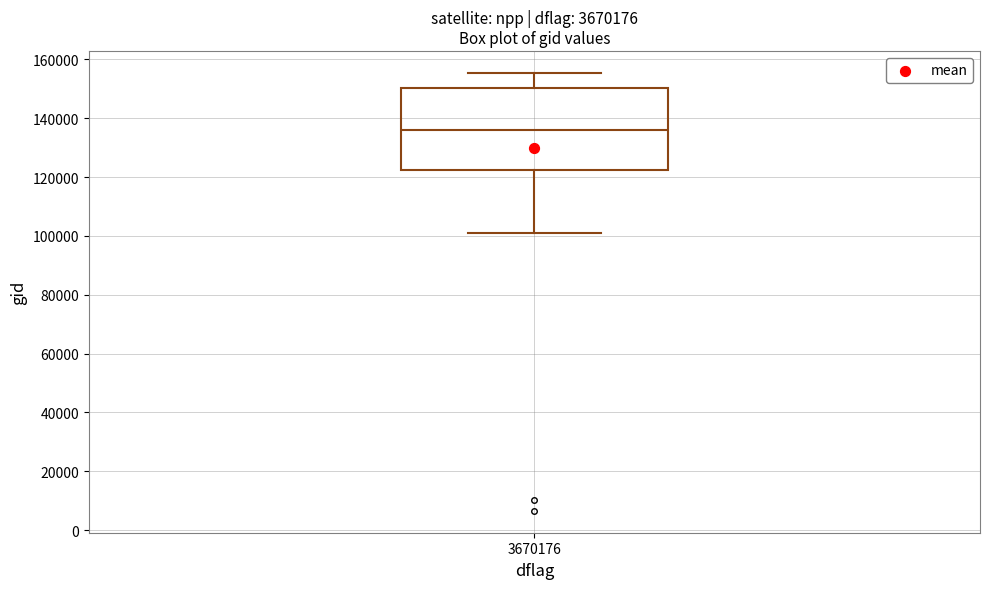

Read this box plot against the y-axis: the position of the median line, the range covered by the box, and the ends of both whiskers. The values are not printed on the chart, so give them approximately, as read against the axis.

median 136000, box 122000 to 150000, whiskers 100000 to 156000